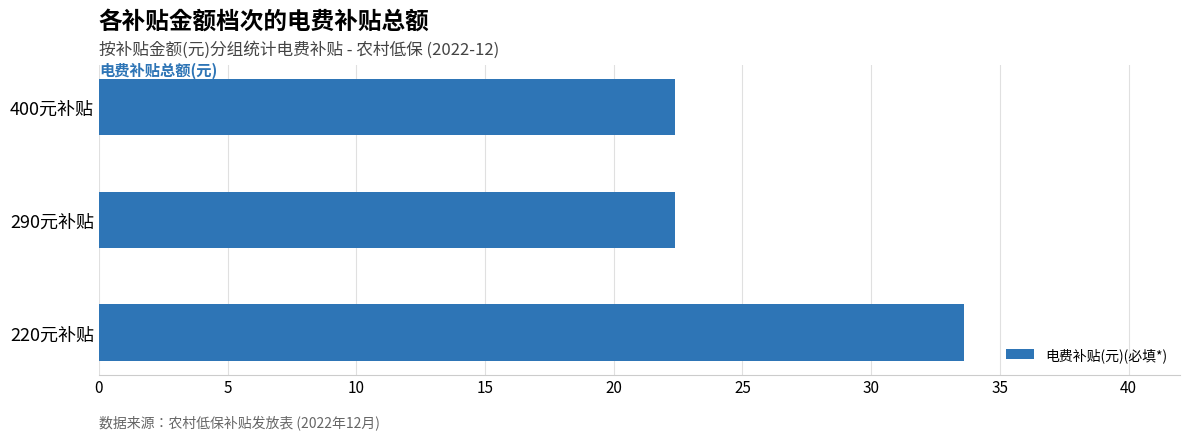

Reading bottom to top, extract all data points from this chart.

220元补贴=33.6	290元补贴=22.4	400元补贴=22.4